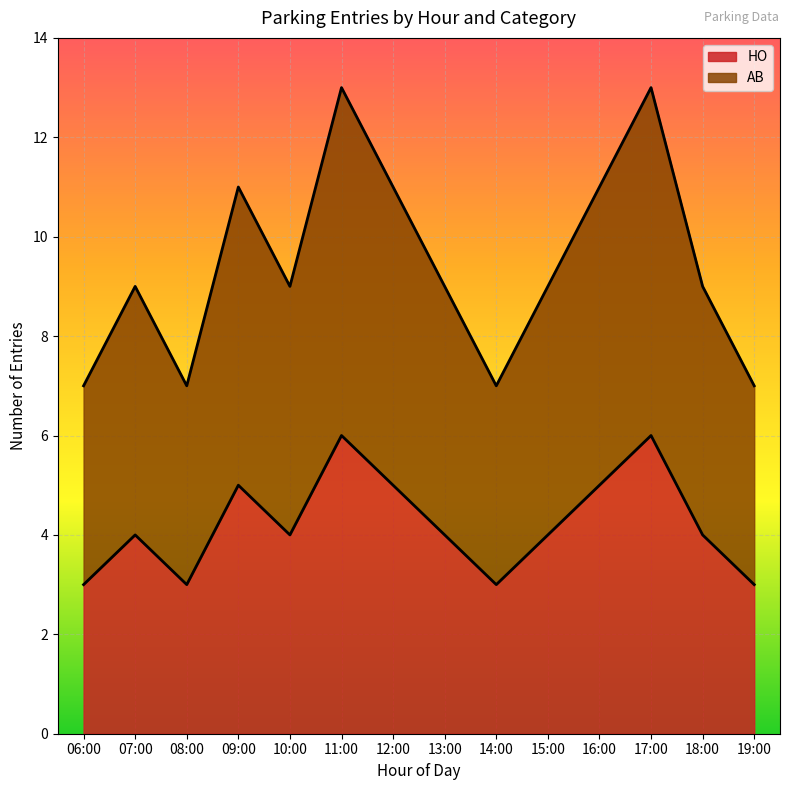

What is the difference between the maximum and minimum values in the HO series?

3